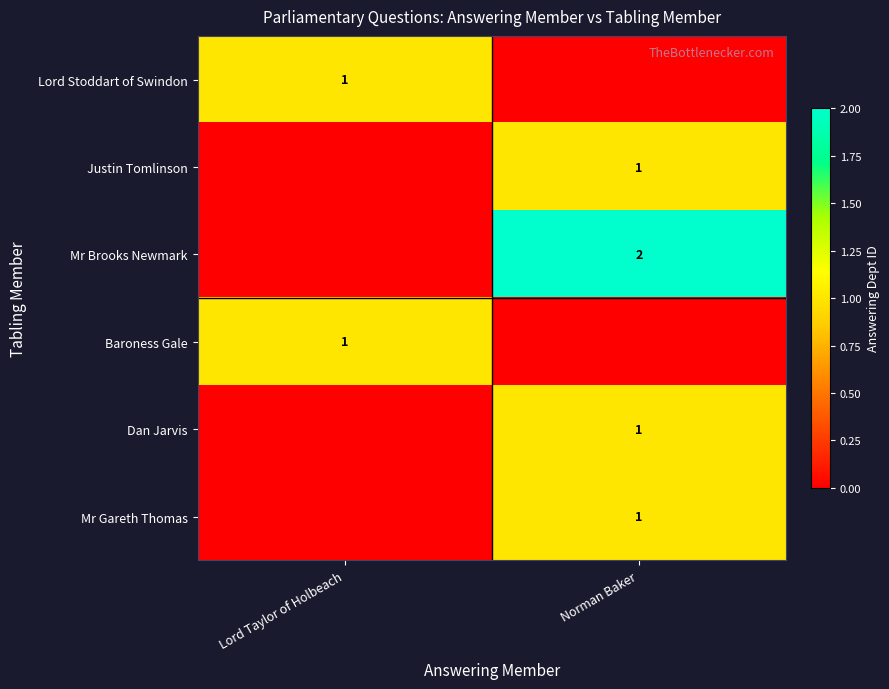

The value of Mr Gareth Thomas at Norman Baker is 1. True or false?

True